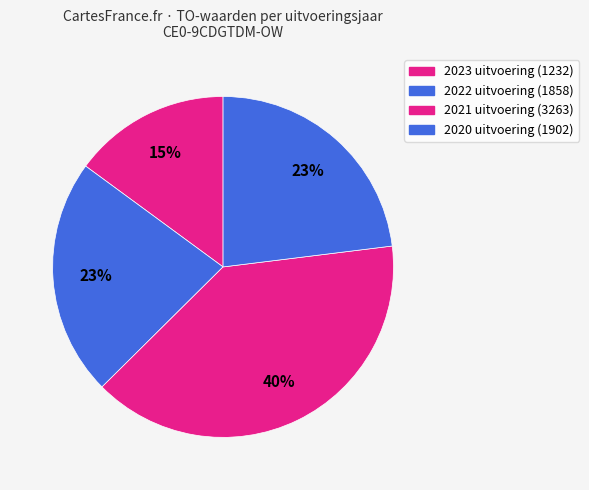

How many segments does this pie chart have?

4